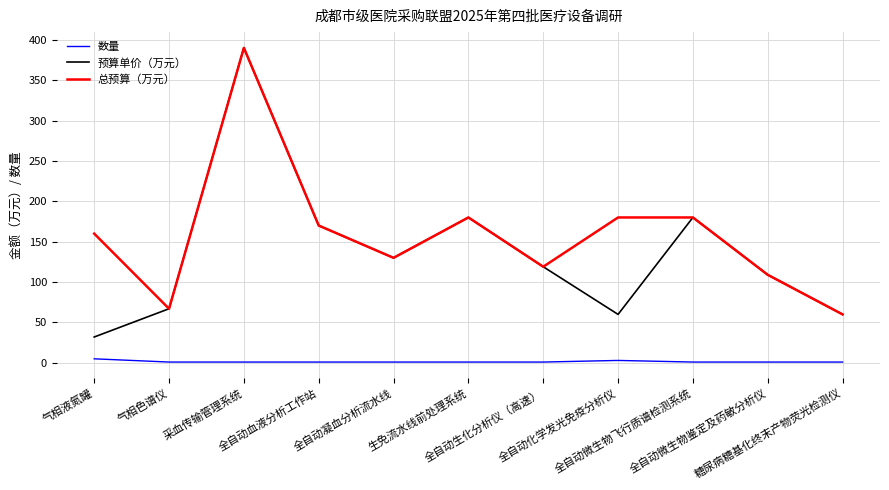

True or false: 数量 and 预算单价（万元） intersect in this chart.

False